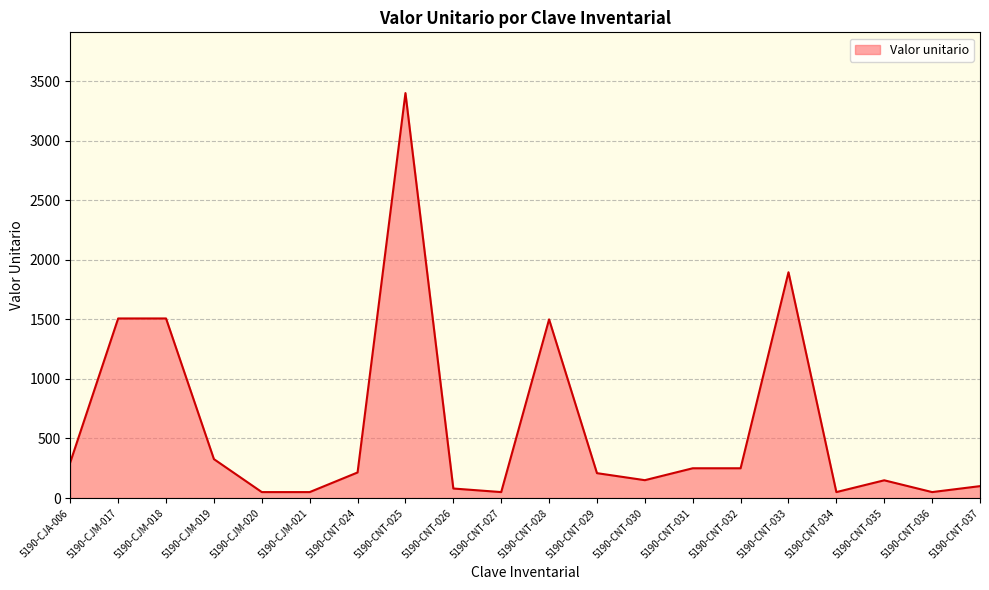

How many lines are shown in the chart?

1